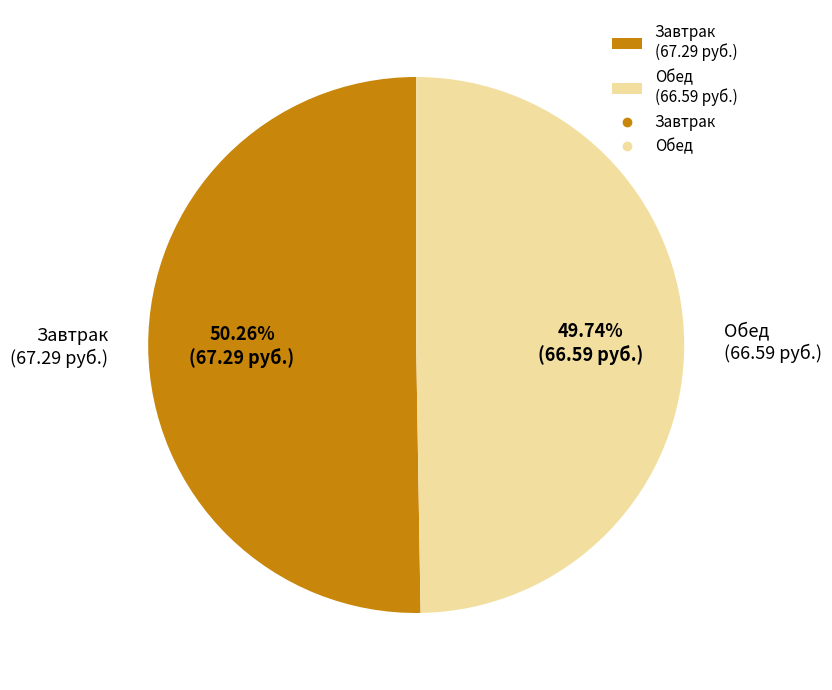

Rank the categories by value from highest to lowest.

Завтрак (67.29 руб.), Обед (66.59 руб.)